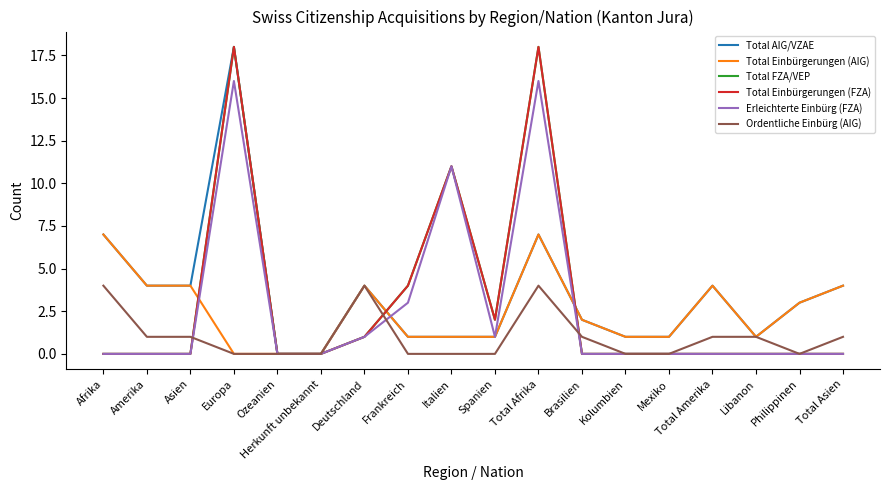

Does the chart display data point markers on the line(s)?

No